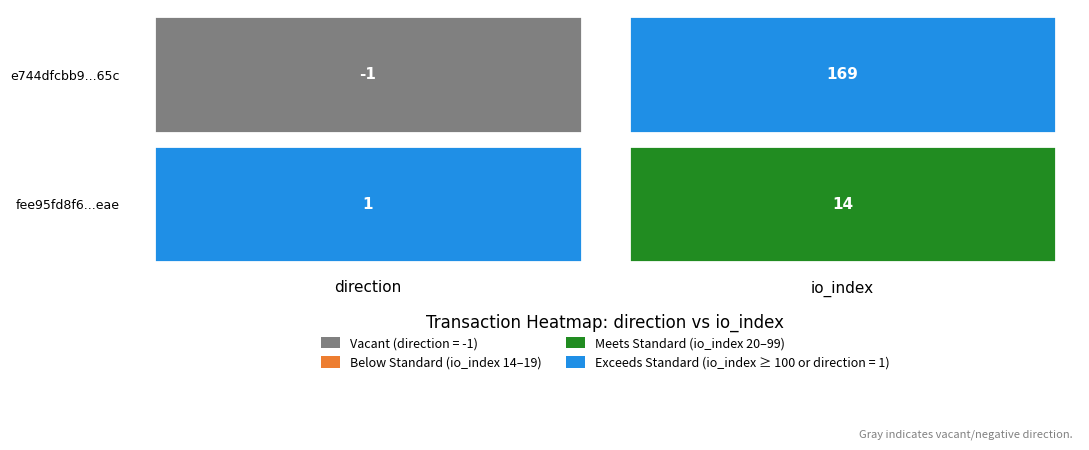

The e744dfcbb92c636331d06478abeeffe4d99d65c series shows 169 at io_index. True or false?

True